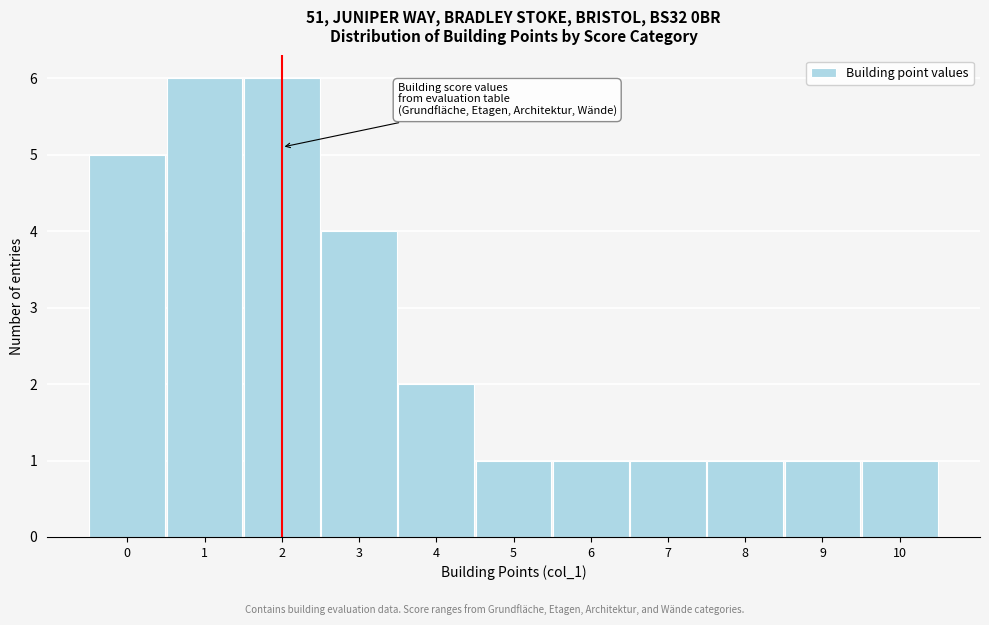

How tall is the bar that spans 2.5 to 3.5 on the x-axis? The values are not printed on the chart, so give them approximately, as read against the axis.

4